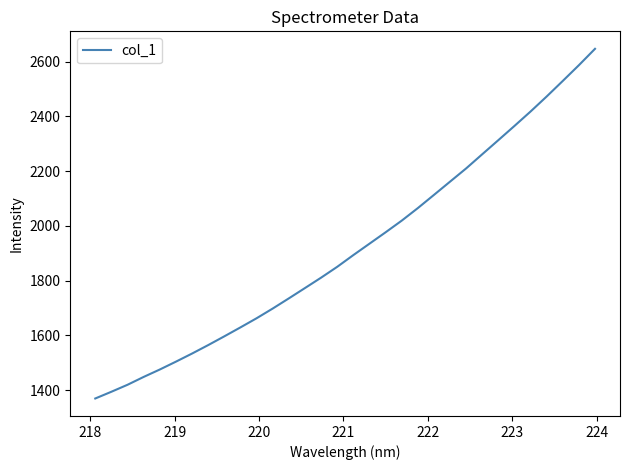

What is the difference between the maximum and minimum values?

1276.9